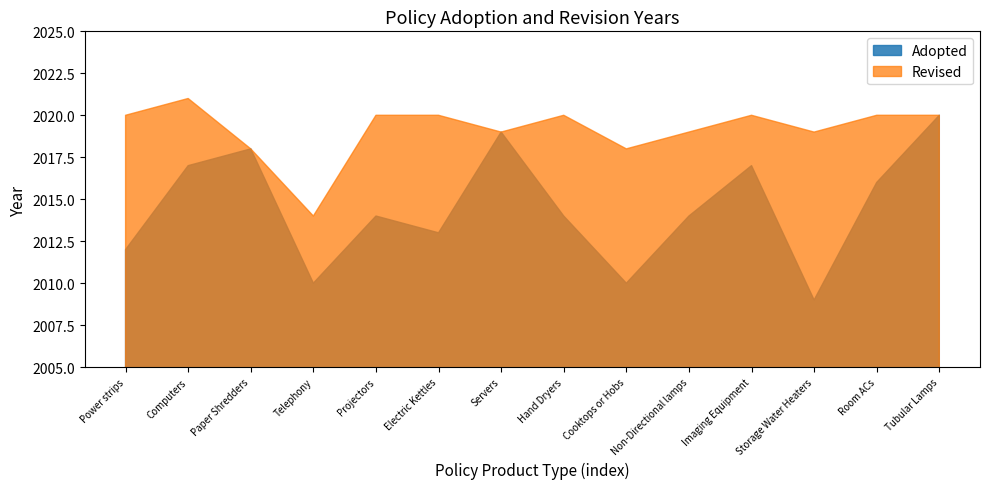

Which series changed the most between Non-Directional lamps and Room ACs?

Adopted